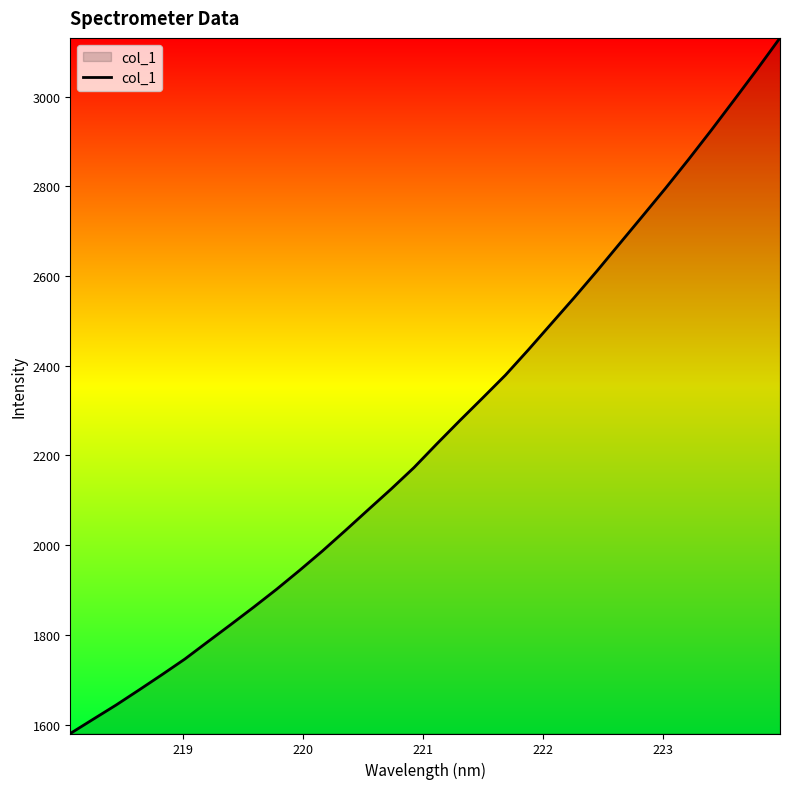

What is the maximum value shown in the chart?

3131.1